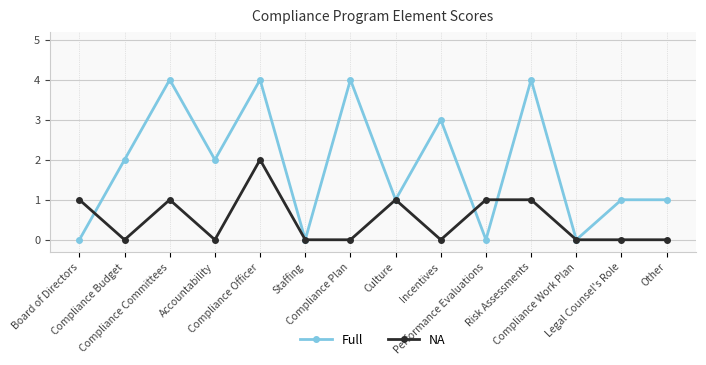

Is the value of Full at Risk Assessments greater than the value of NA at Staffing?

Yes